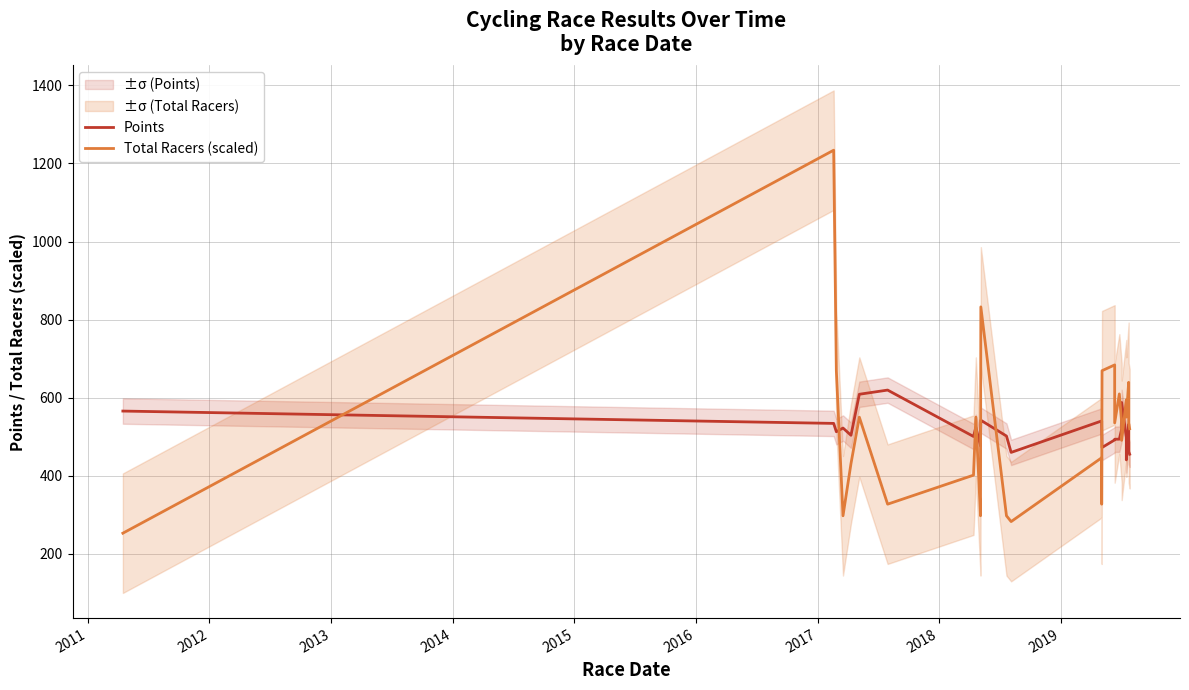

True or false: Total Racers (scaled) has more than 2 interior local peaks.

True